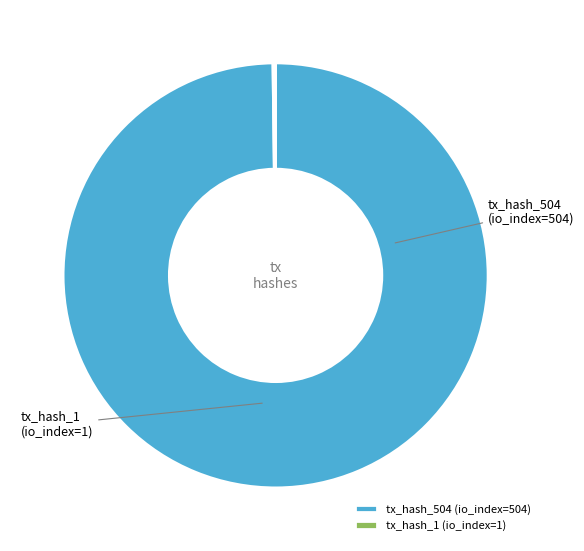

Does any single category account for the majority?

Yes